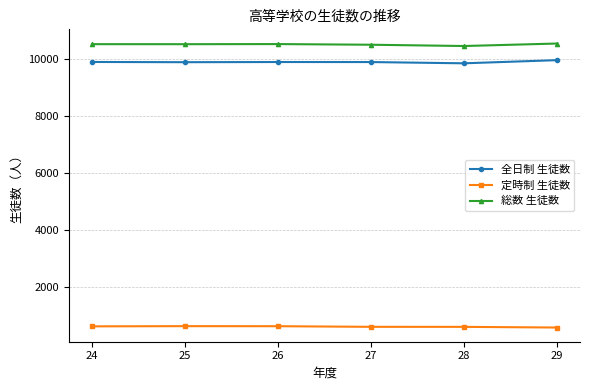

What is the average value of the 総数 生徒数 series?

10504